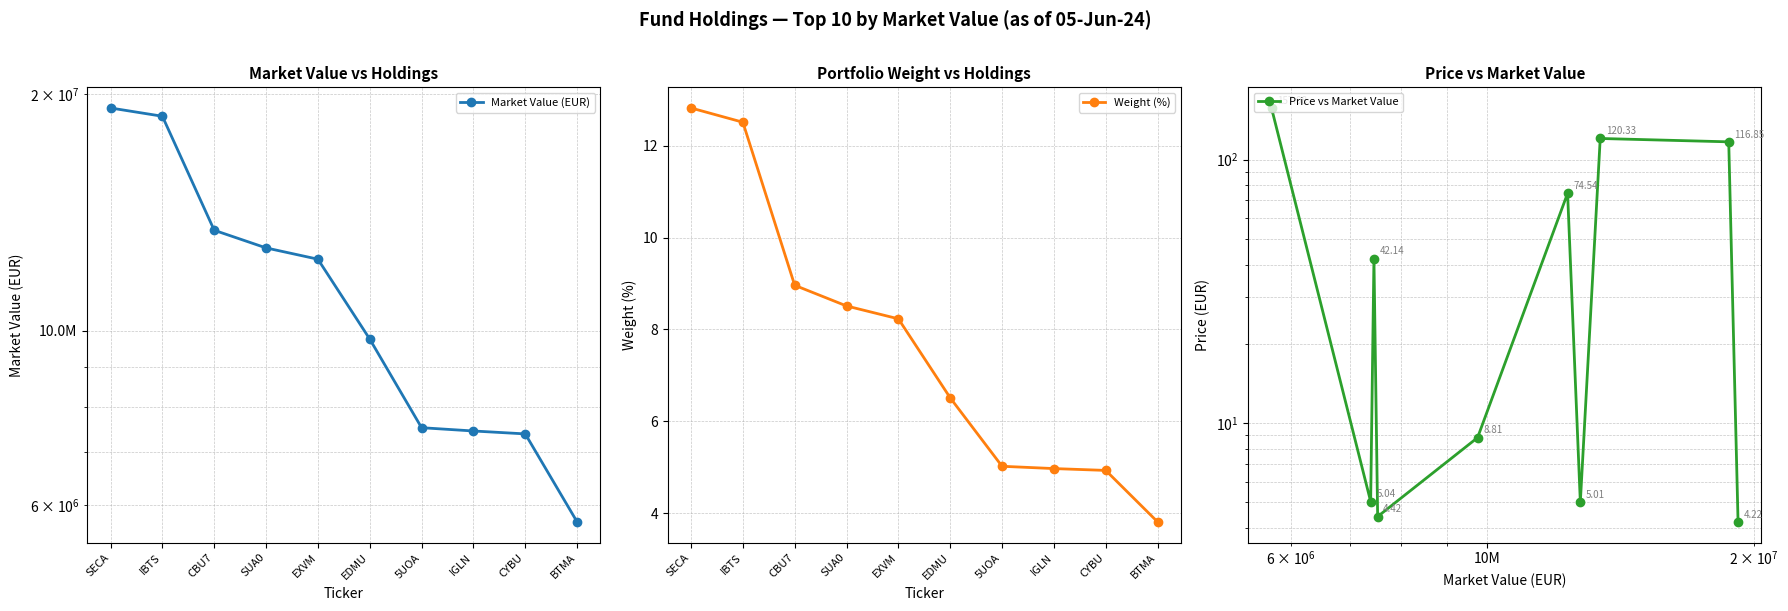

What is the difference between the maximum and minimum values in the Price vs Market Value series?

152.9